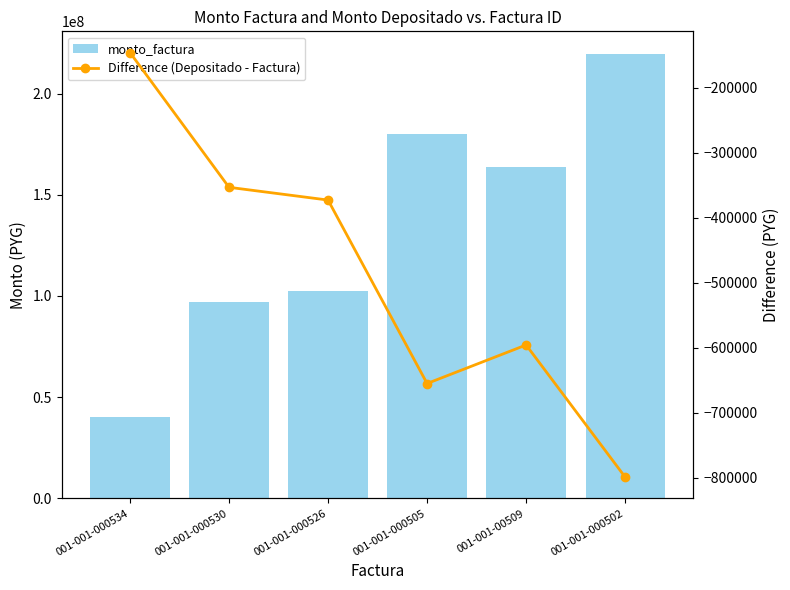

What is the difference between the maximum and minimum values in the Difference (Depositado - Factura) series?

653095